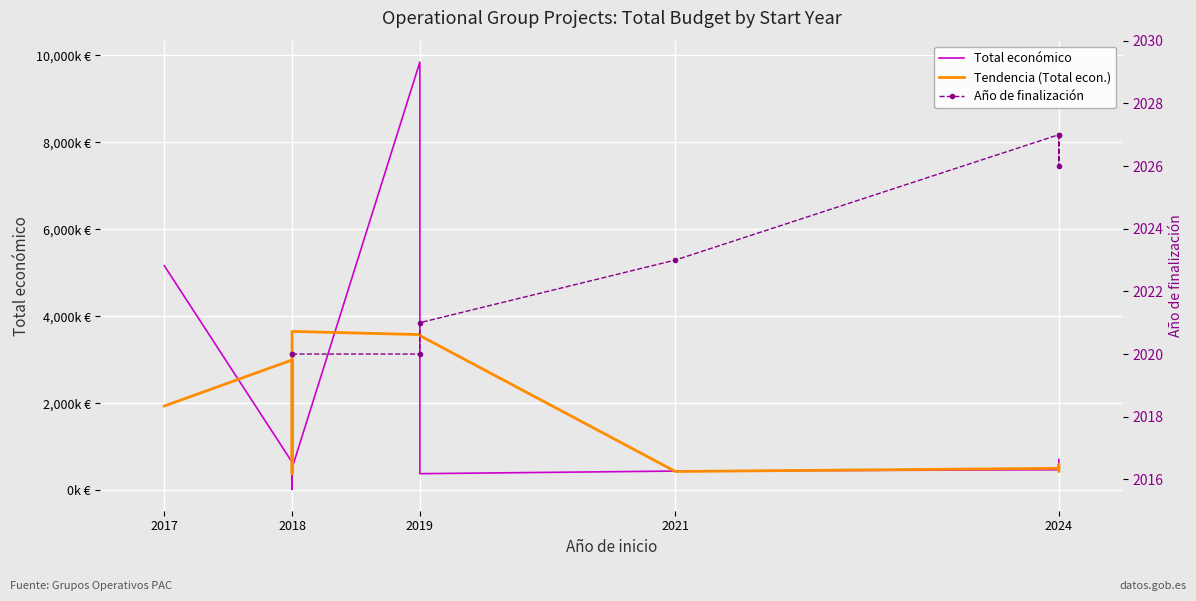

What is the minimum value shown in the chart?

2020.0